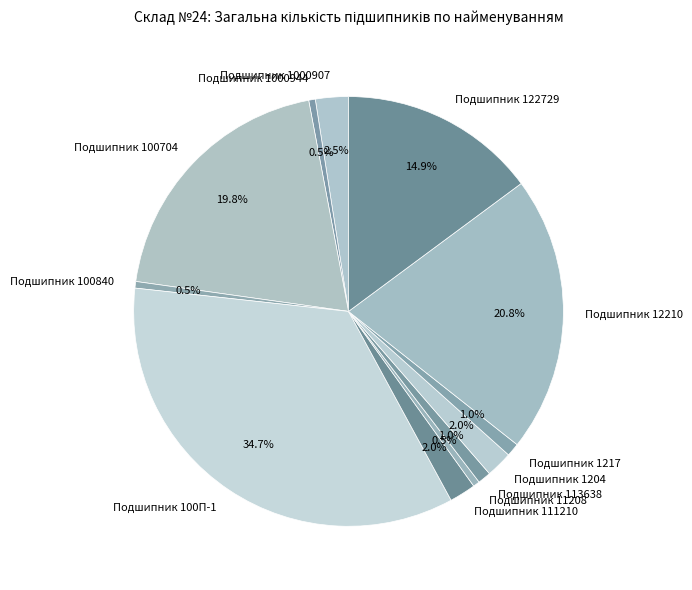

Combined, do Подшипник 1217 and Подшипник 1000944 account for over 50%?

No